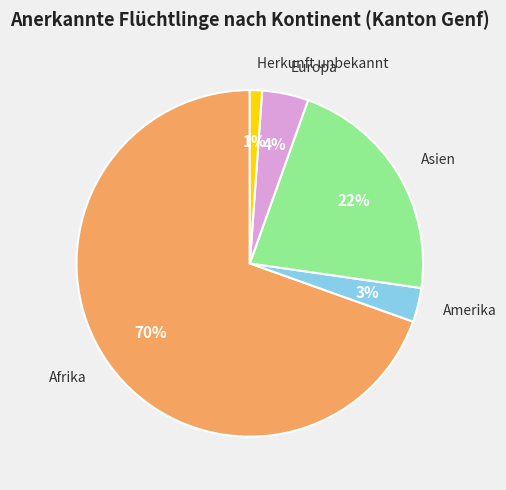

True or false: Herkunft unbekannt accounts for 12% of the total.

False